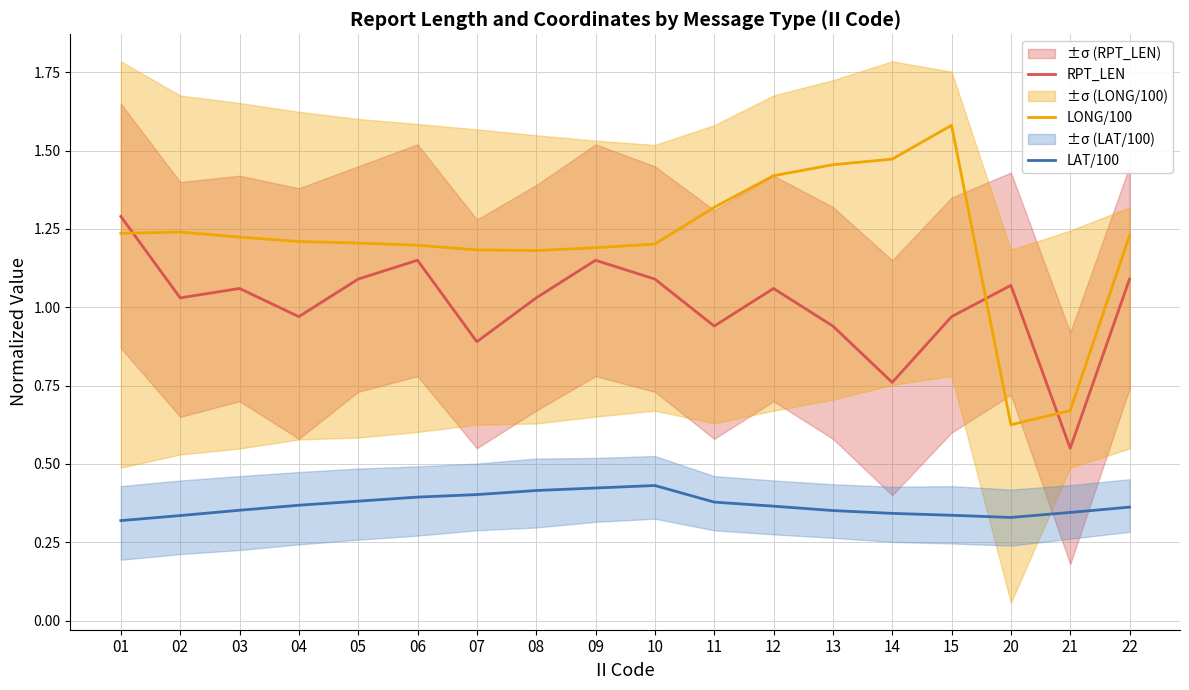

The value of RPT_LEN at 20 is 1.6. True or false?

False